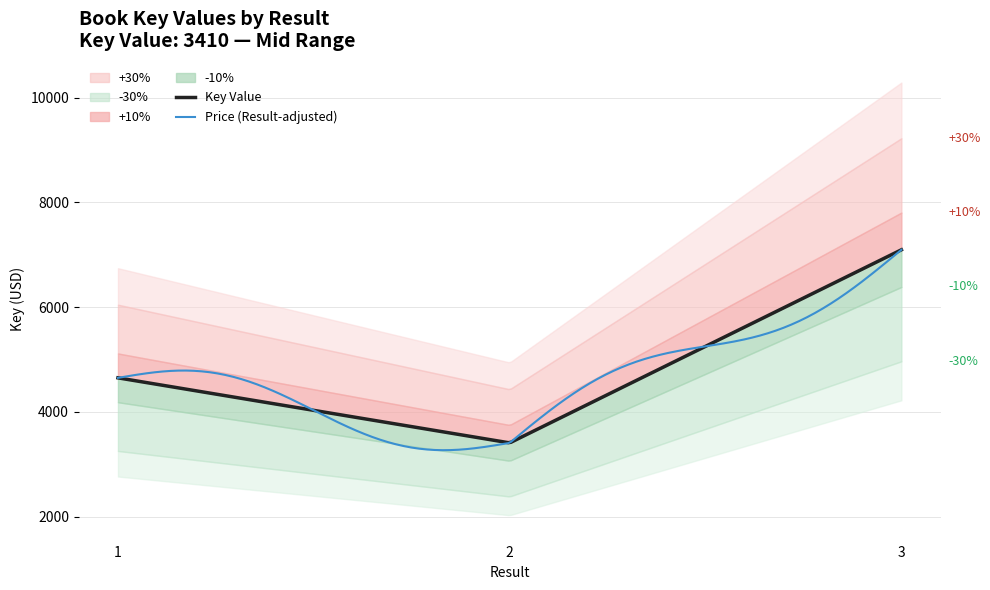

At which label does the data first exceed 4652?

3